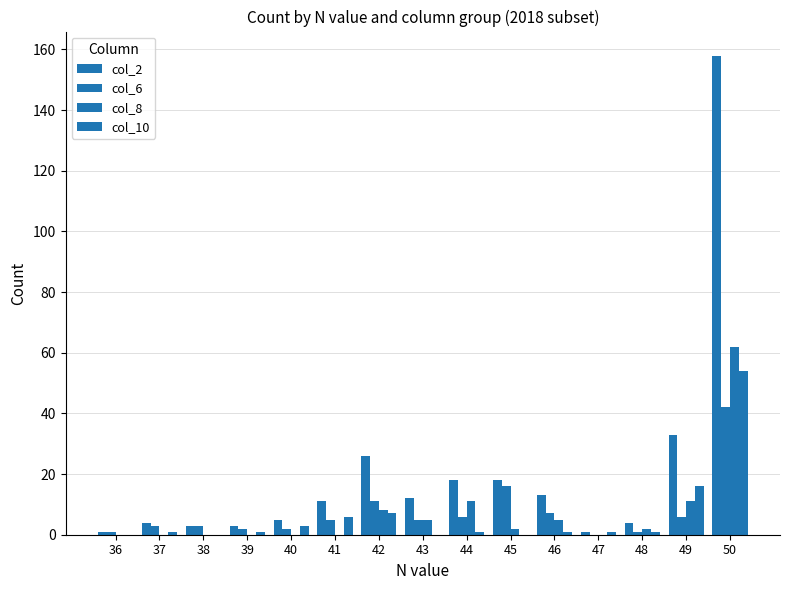

How many data points does each series have?

15